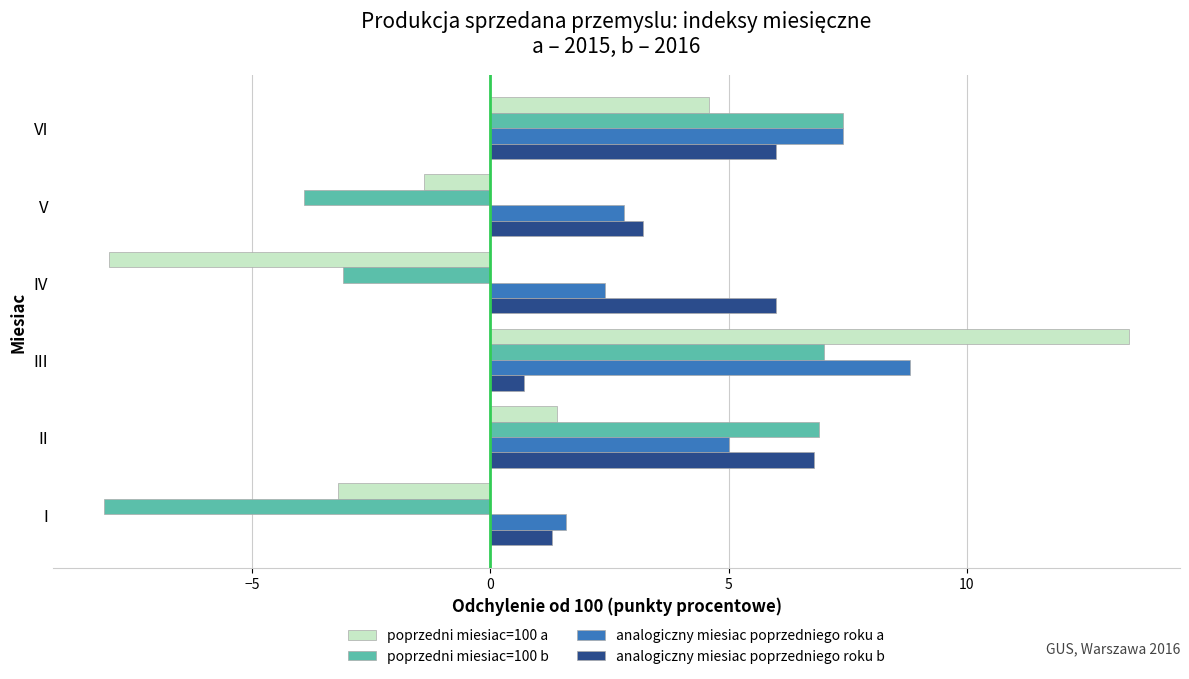

Where is poprzedni miesiac=100 b nearest to the value 0?

IV